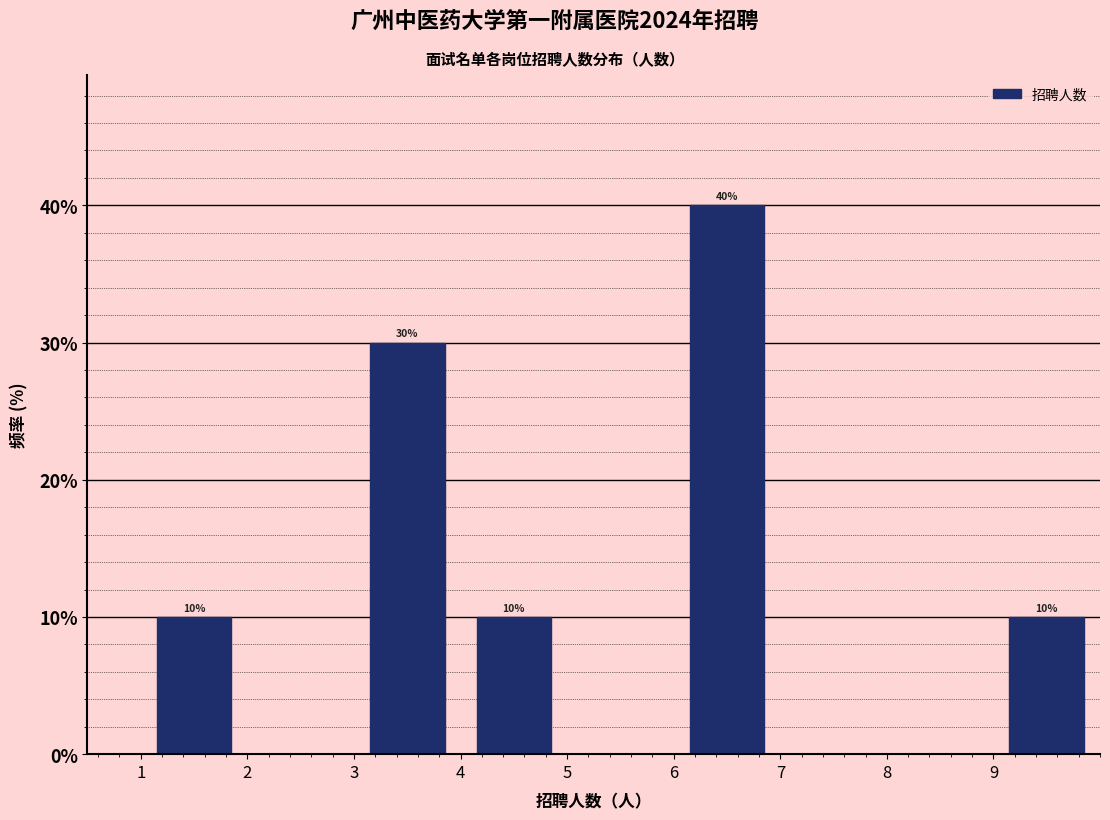

Over which range of the x-axis is the bar tallest?

6 to 7